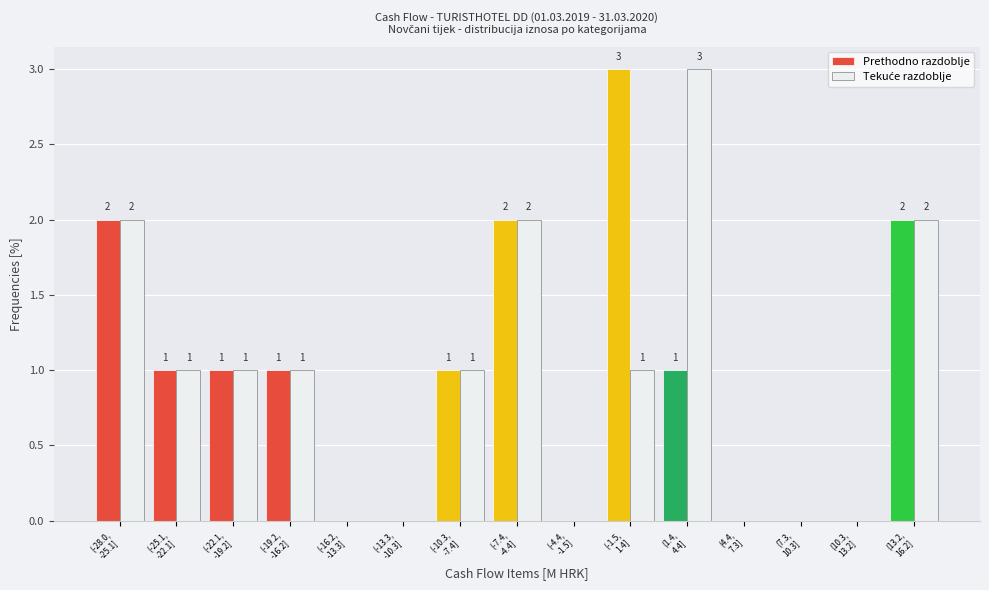

What is the sum of all Prethodno razdoblje values?

14